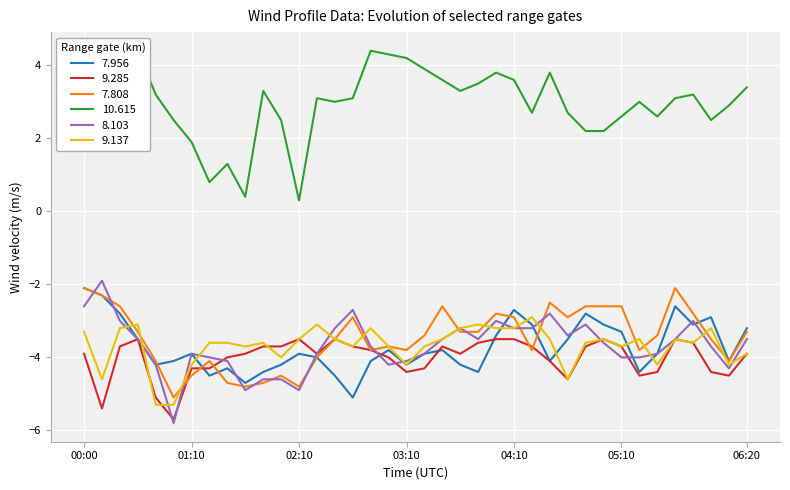

Does the chart display data point markers on the line(s)?

No